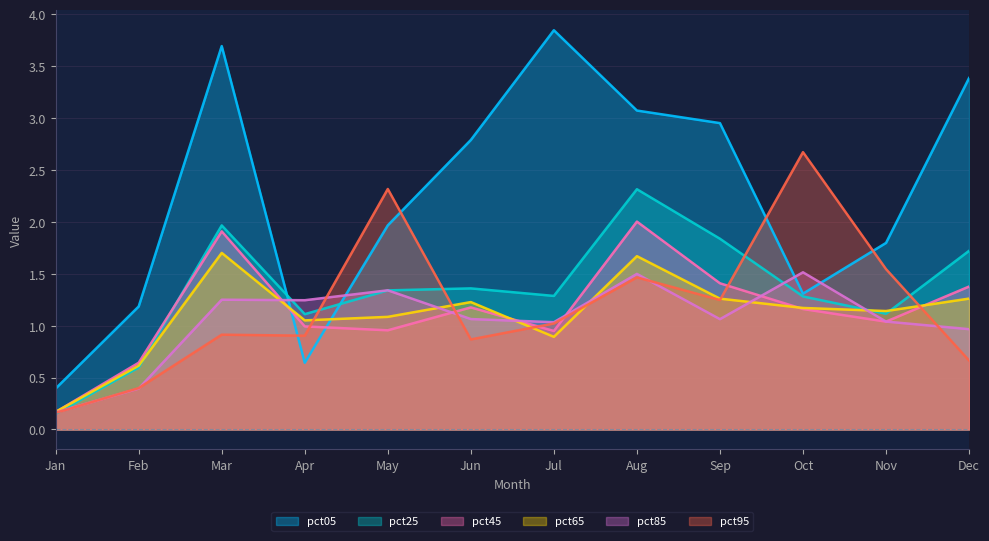

Reading right to left, what are all the values shown in this chart?

pct05: 3.4	1.8	1.3	3.0	3.1	3.8	2.8	2.0	0.6	3.7	1.2	0.4
pct25: 1.7	1.1	1.3	1.8	2.3	1.3	1.4	1.3	1.1	2.0	0.6	0.2
pct45: 1.4	1.0	1.2	1.4	2.0	0.9	1.2	1.0	1.0	1.9	0.6	0.2
pct65: 1.3	1.1	1.2	1.3	1.7	0.9	1.2	1.1	1.1	1.7	0.6	0.2
pct85: 1.0	1.0	1.5	1.1	1.5	1.0	1.1	1.3	1.2	1.2	0.4	0.2
pct95: 0.7	1.5	2.7	1.2	1.5	1.0	0.9	2.3	0.9	0.9	0.4	0.2